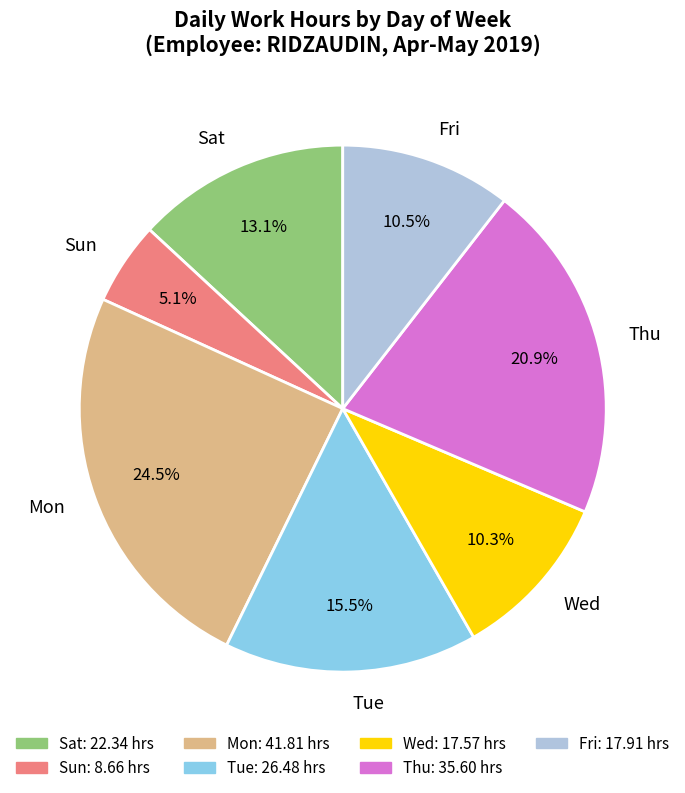

Which slice is the largest?

Mon